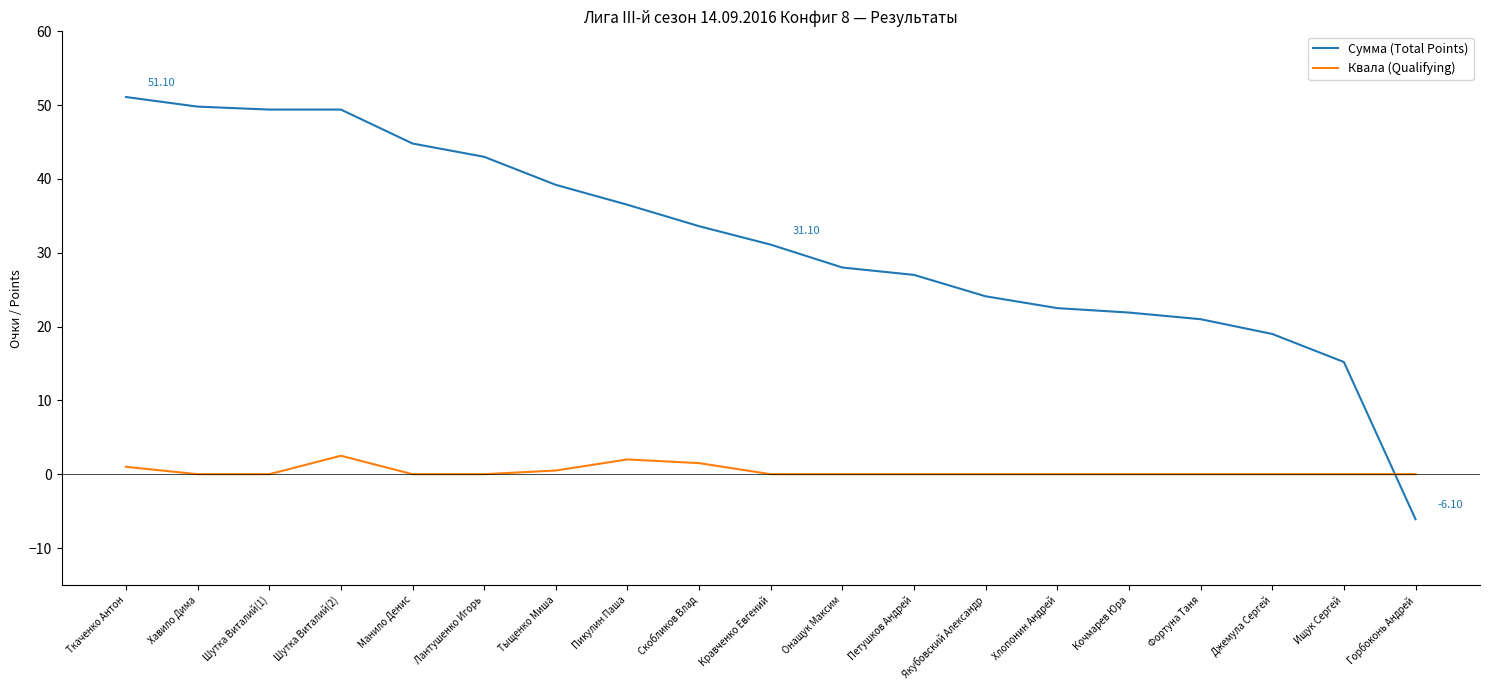

At how many categories does at least one series exceed 5?

18